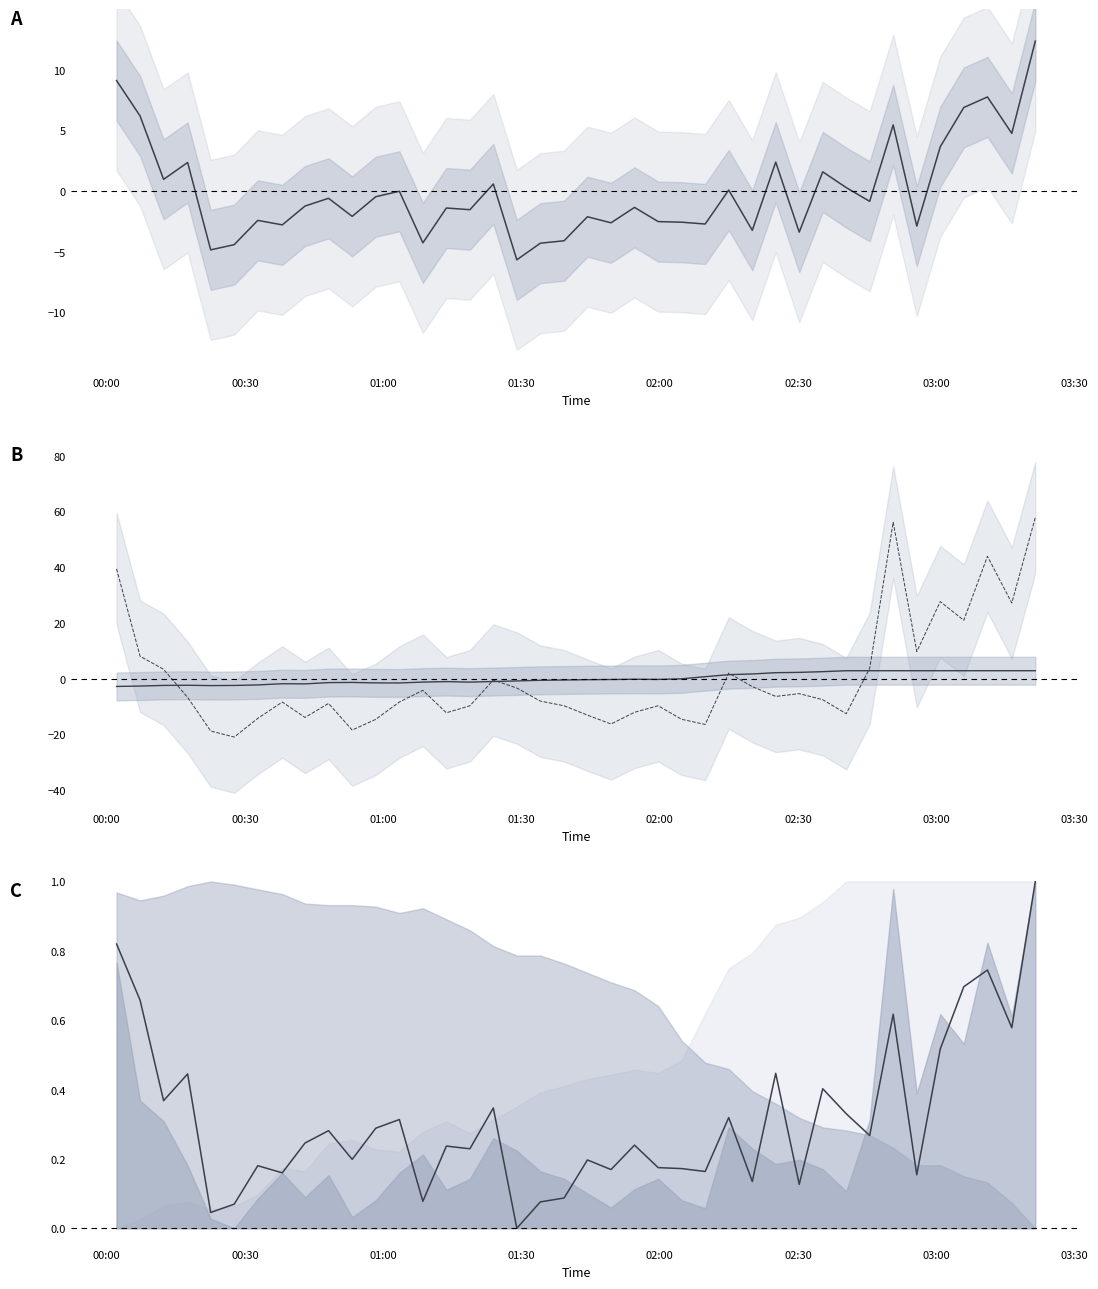

How many series are shown in this chart?

3